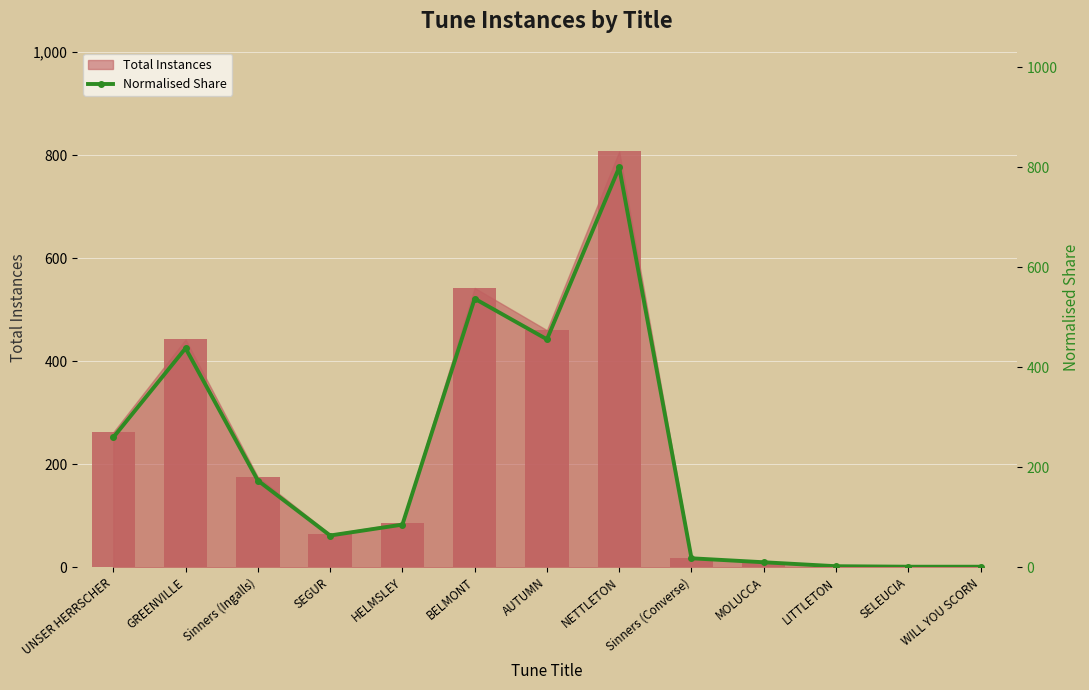

Reading left to right, what are all the values shown in this chart?

UNSER HERRSCHER=259.7	GREENVILLE=438.2	Sinners (Ingalls)=173.5	SEGUR=63.4	HELMSLEY=85.3	BELMONT=537.3	AUTUMN=456.0	NETTLETON=800.0	Sinners (Converse)=17.8	MOLUCCA=9.9	LITTLETON=2.0	SELEUCIA=1.0	WILL YOU SCORN=1.0